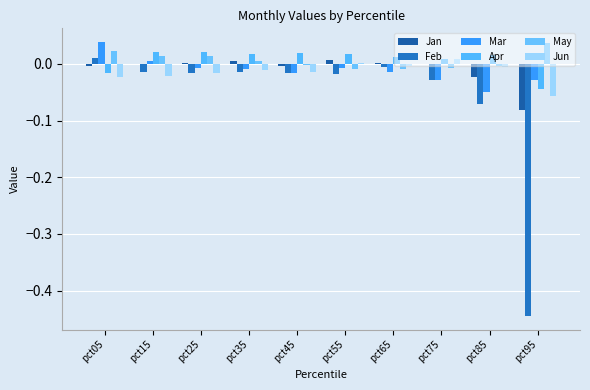

At pct85, list the series in order from largest to smallest.

Apr, May, Jun, Jan, Mar, Feb